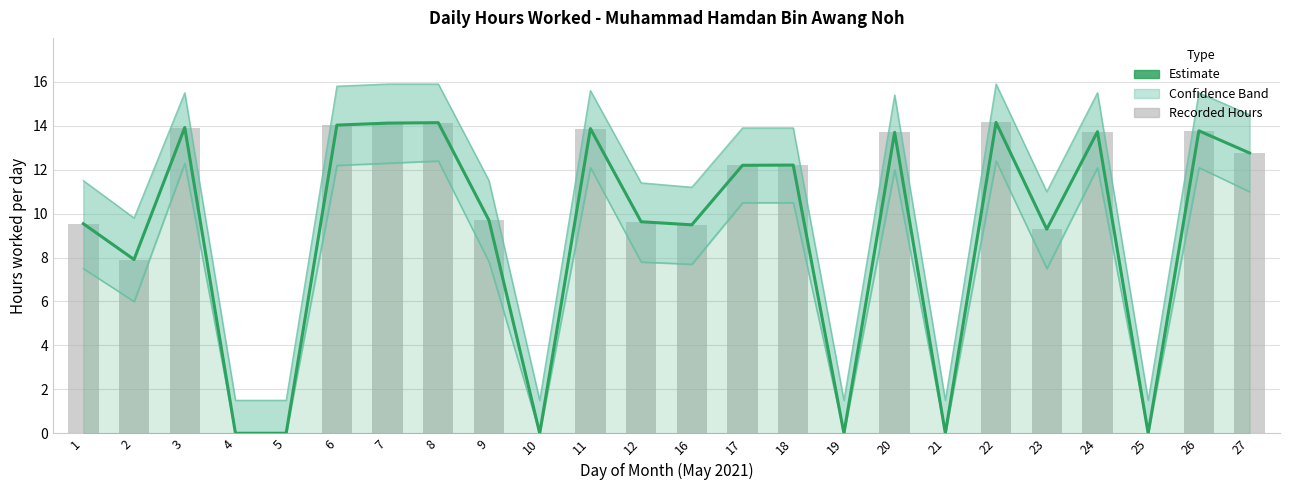

Reading left to right, transcribe all the data shown in this chart.

Hours Worked (Estimate): 9.5	7.9	13.9	0.0	0.0	14.0	14.1	14.1	9.7	0.0	13.9	9.6	9.5	12.2	12.2	0.0	13.7	0.0	14.2	9.3	13.7	0.0	13.8	12.8
Upper Band: 11.5	9.8	15.5	1.5	1.5	15.8	15.9	15.9	11.5	1.5	15.6	11.4	11.2	13.9	13.9	1.5	15.4	1.5	15.9	11.0	15.5	1.5	15.5	14.5
Lower Band: 7.5	6.0	12.3	0.0	0.0	12.2	12.3	12.4	7.8	0.0	12.1	7.8	7.7	10.5	10.5	0.0	12.0	0.0	12.4	7.5	12.1	0.0	12.1	11.0